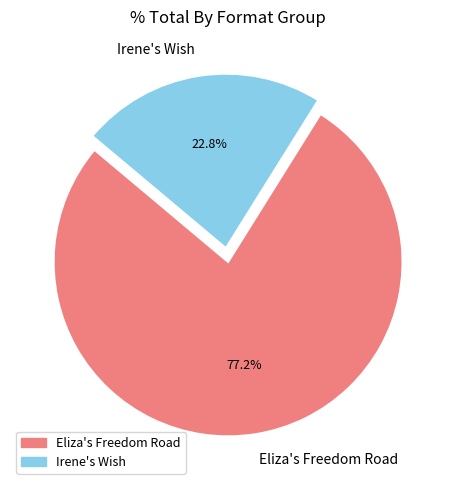

How many segments does this pie chart have?

2